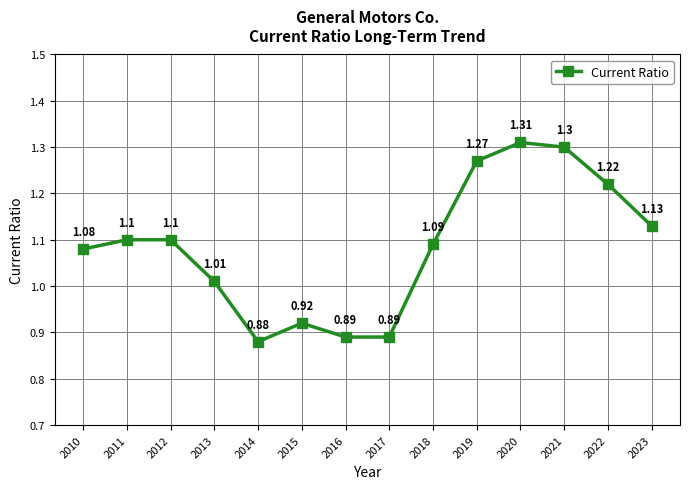

Where does the data first go above 1?

2010